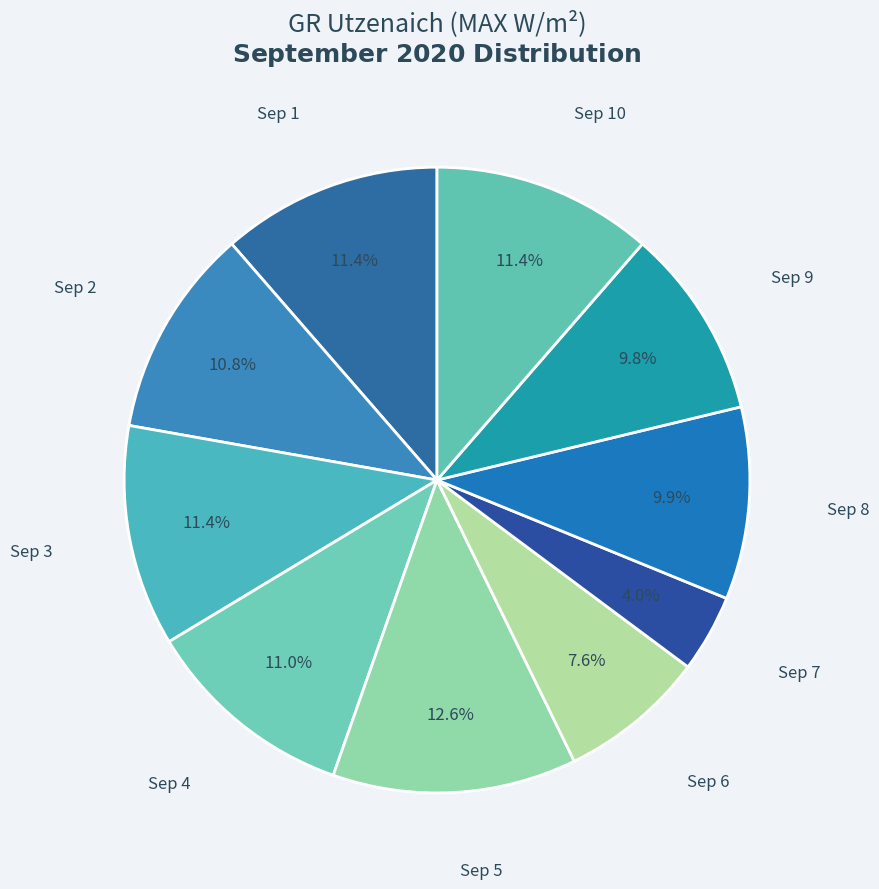

To the nearest percent, what is the combined percentage of Sep 3 and Sep 2?

22%